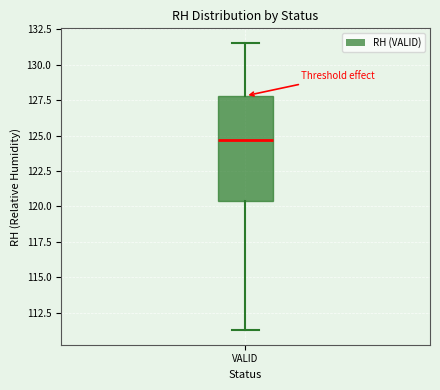

Transcribe this box plot: give where the median line is, the range the box spans, and where the two whiskers end, as read against the y-axis. The values are not printed on the chart, so give them approximately, as read against the axis.

median 124.5, box 120.5 to 128.0, whiskers 111.5 to 131.5